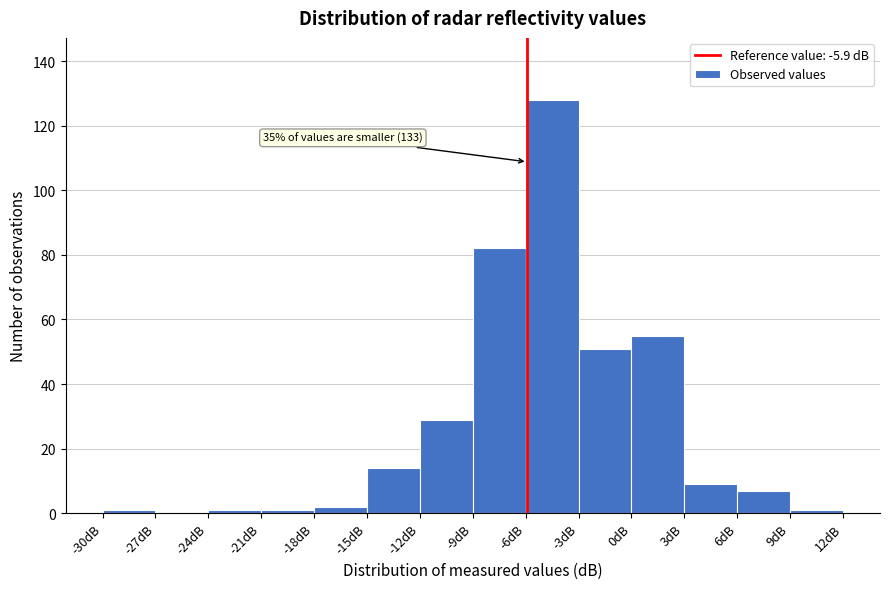

Over which range of the x-axis is the bar tallest?

-6 to -3